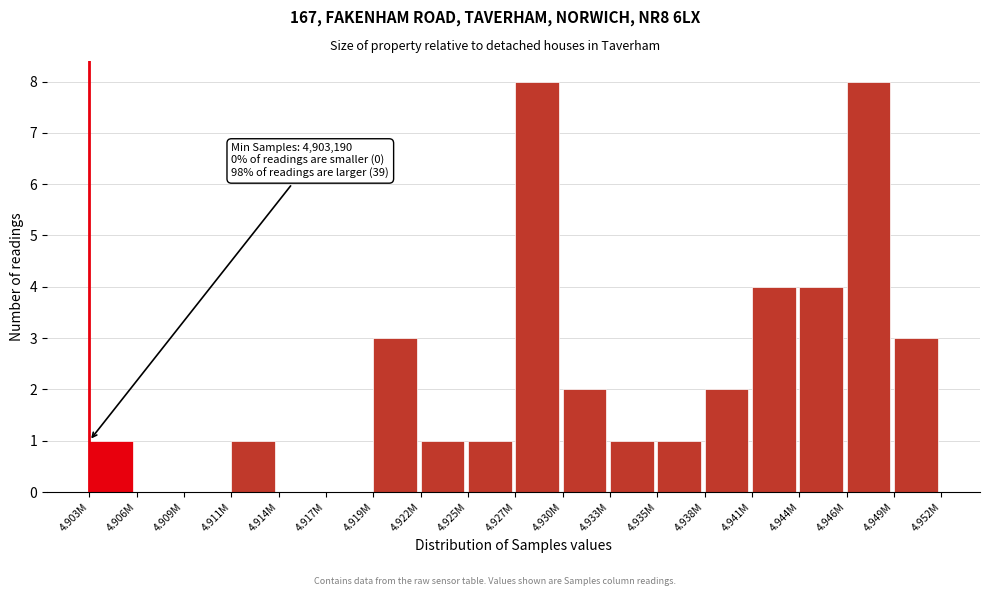

Reading right to left, list all the values displayed in this chart.

4.949M=3	4.946M=8	4.944M=4	4.941M=4	4.938M=2	4.935M=1	4.933M=1	4.930M=2	4.927M=8	4.925M=1	4.922M=1	4.919M=3	4.917M=0	4.914M=0	4.911M=1	4.909M=0	4.906M=0	4.903M=1